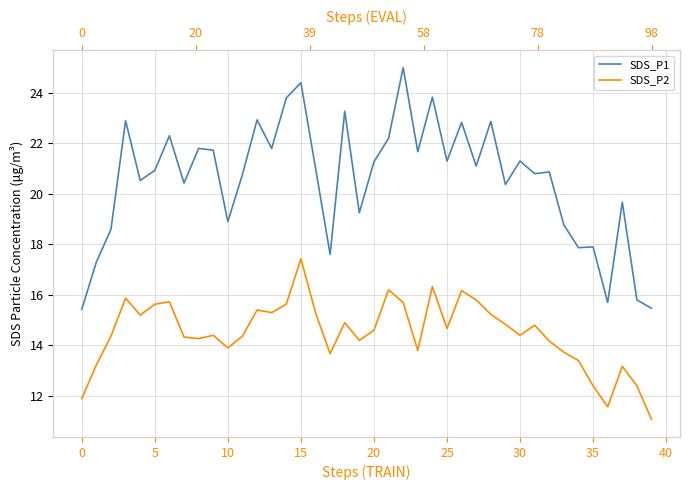

List the series in order of their peak value, lowest first.

SDS_P2, SDS_P1